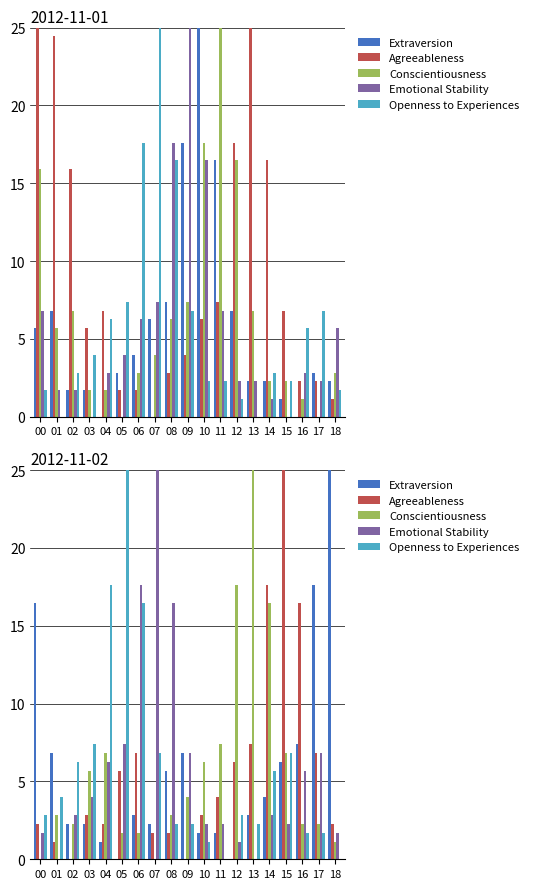

The value of Emotional Stability at 17 is 6.8. True or false?

True